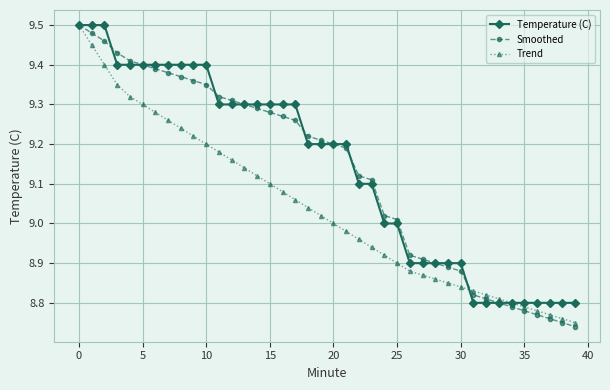

Which series has the widest spread of values?

Smoothed